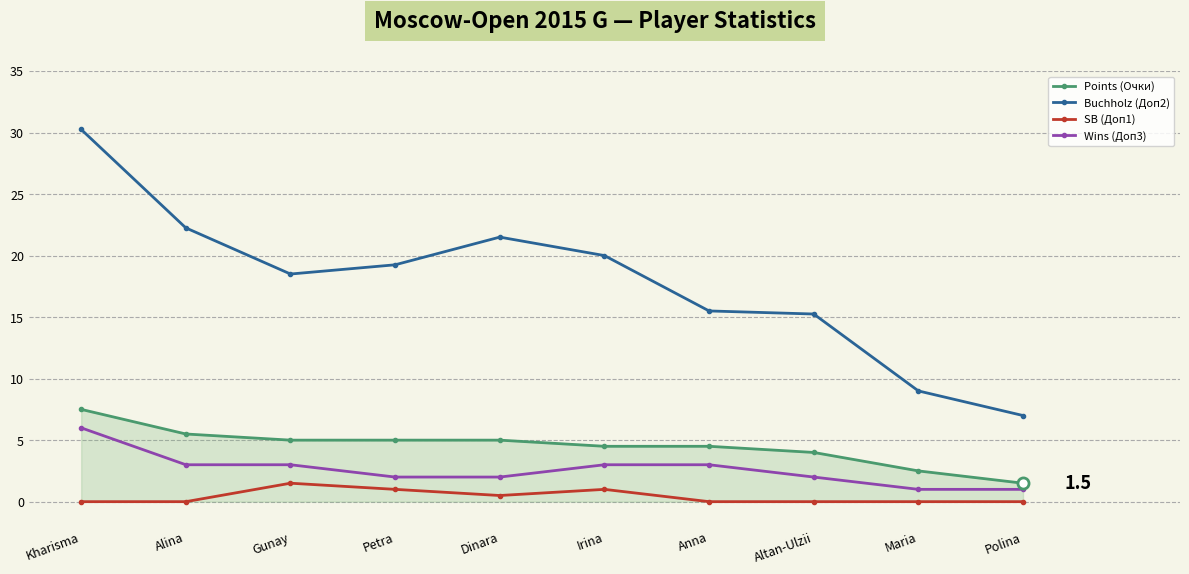

What is the total value across all series at Kharisma?

43.8